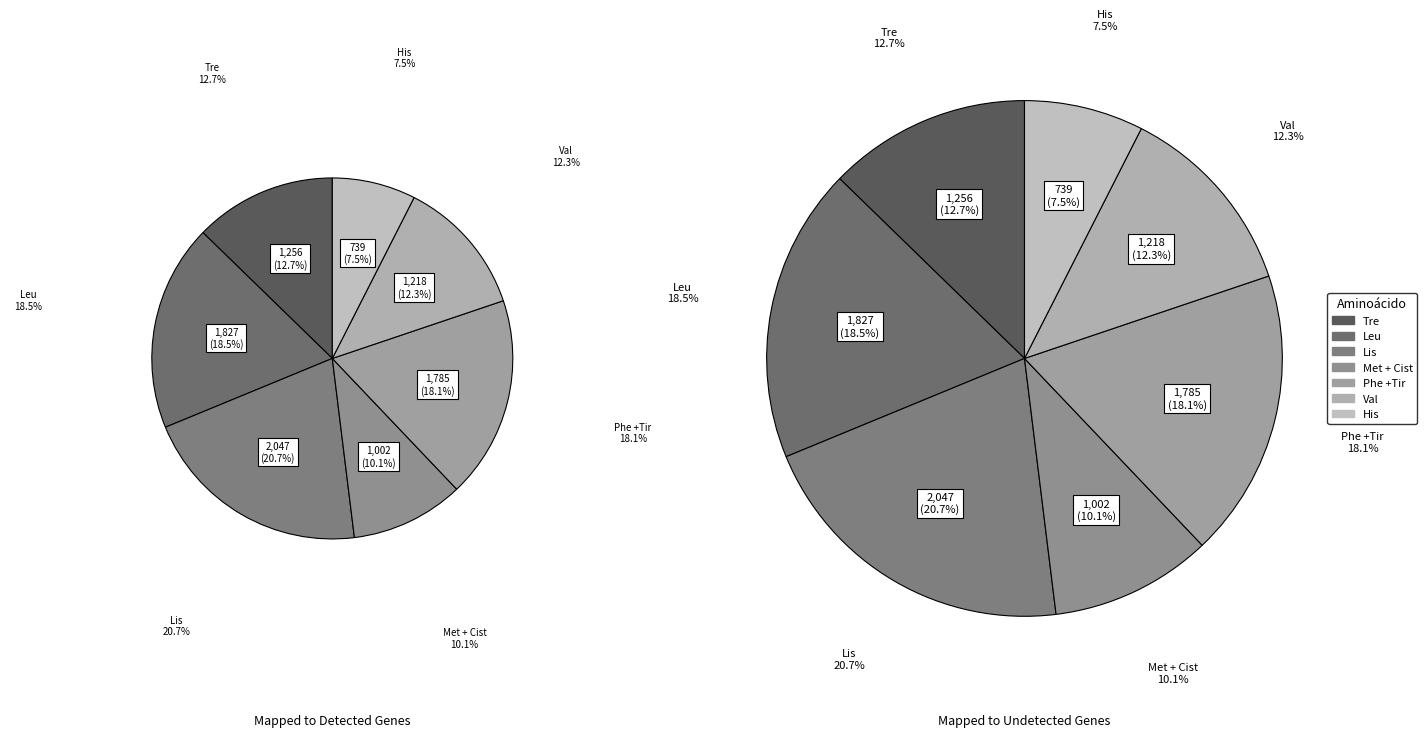

To the nearest percent, what portion does Lis represent?

21%